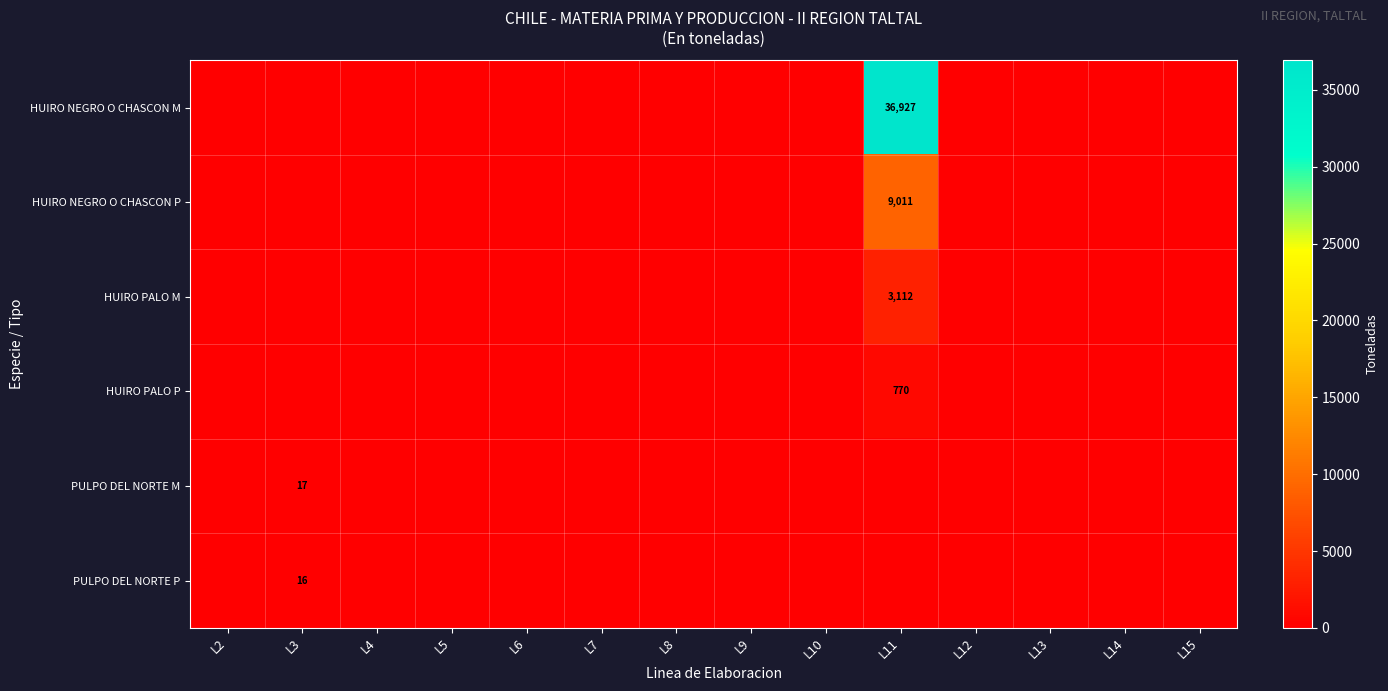

Rank the categories by HUIRO PALO P value from lowest to highest.

L2, L3, L4, L5, L6, L7, L8, L9, L10, L12, L13, L14, L15, L11